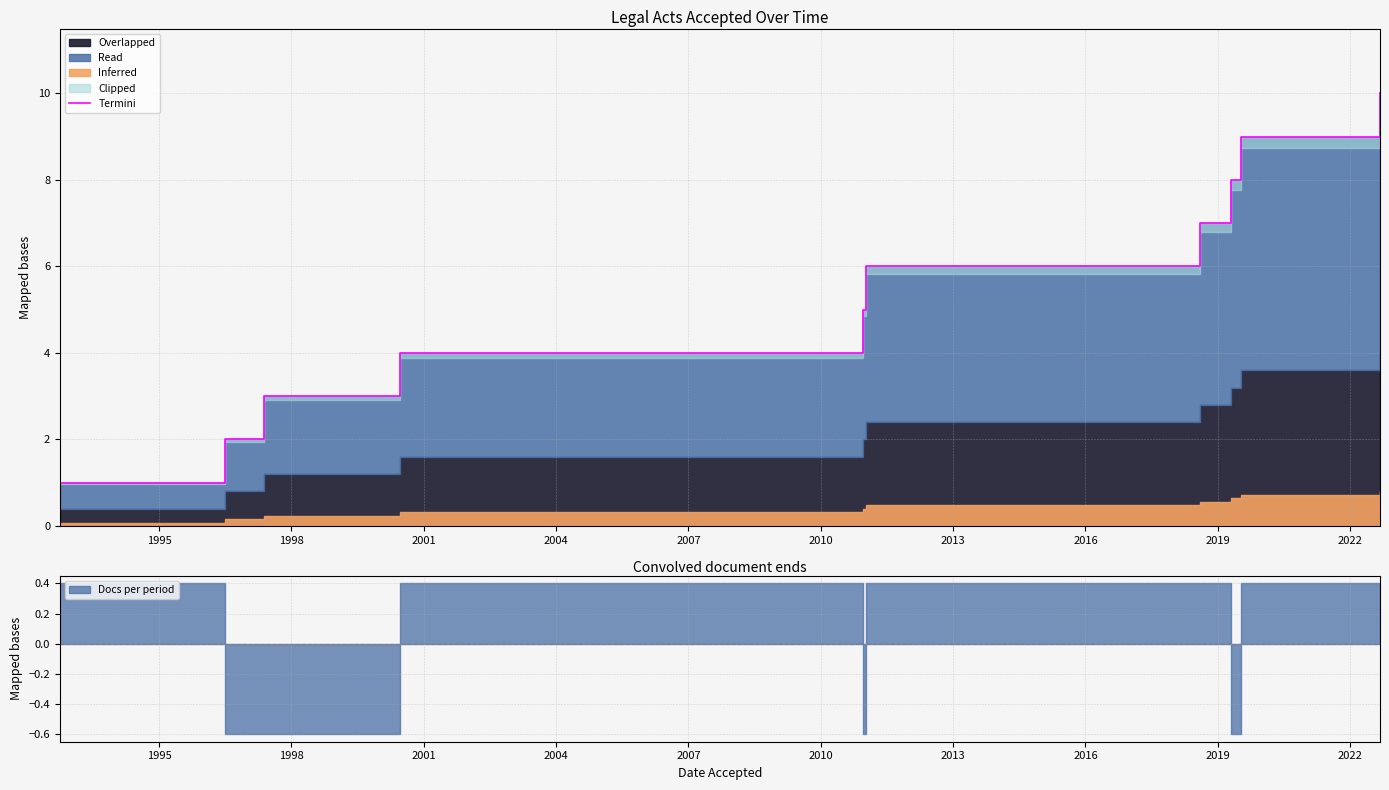

How many data points are above 6?

4